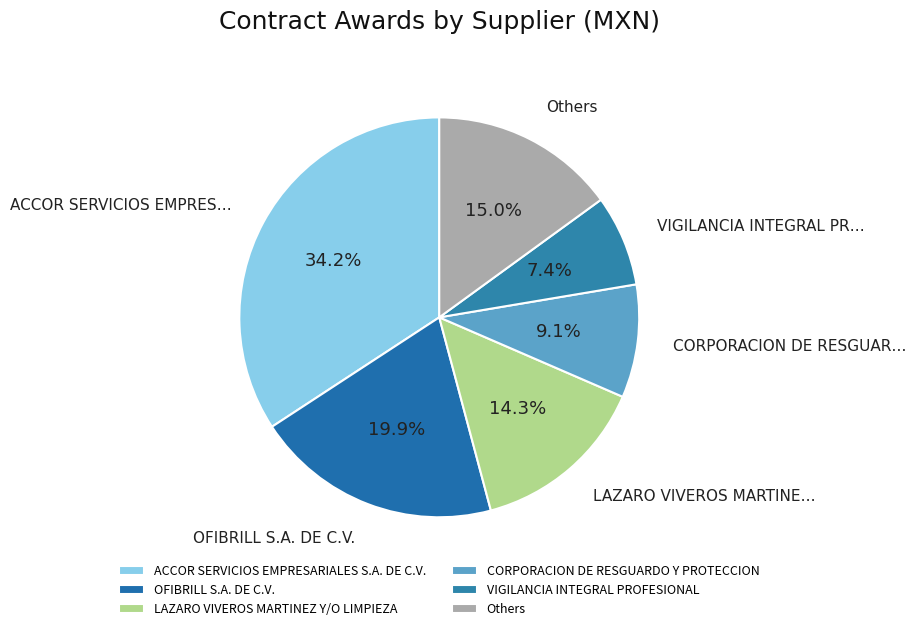

What portion of the pie excludes OFIBRILL S.A. DE C.V.?

80.1%